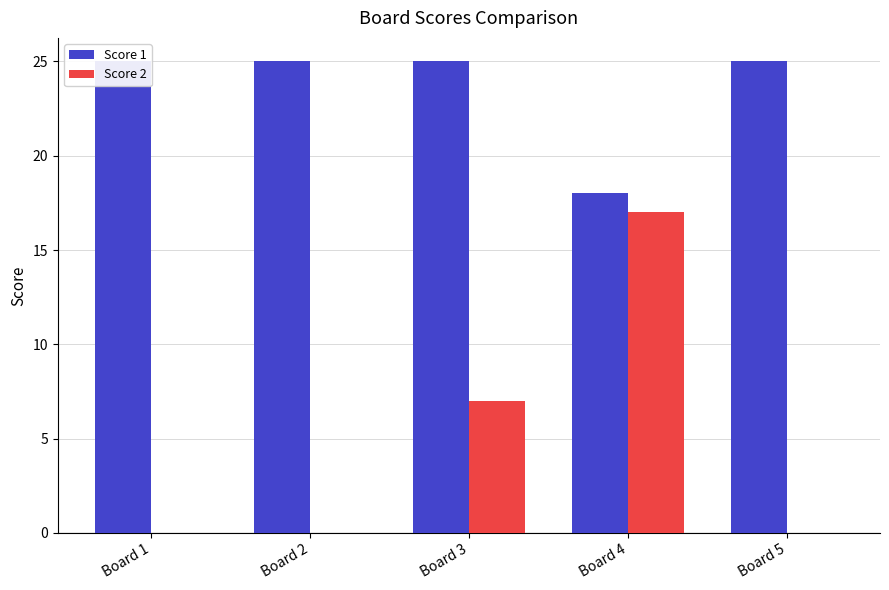

What is the approximate value of Score 1 at Board 1?

25